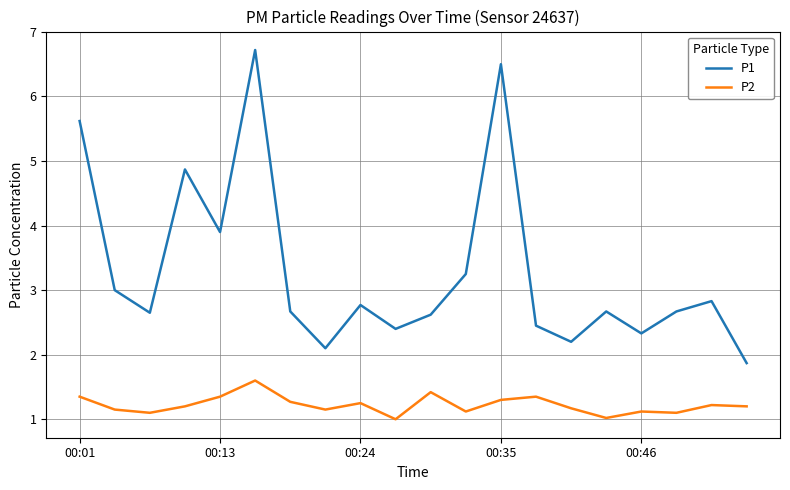

Does the chart have visible grid lines?

Yes